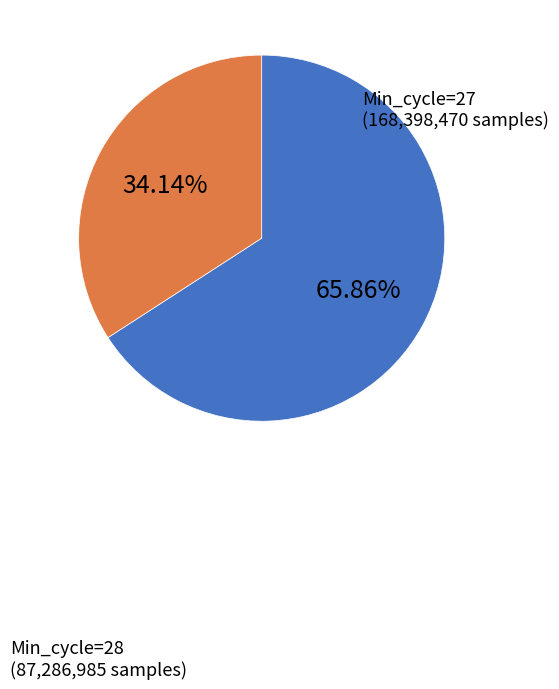

Is there a majority slice in this chart?

Yes